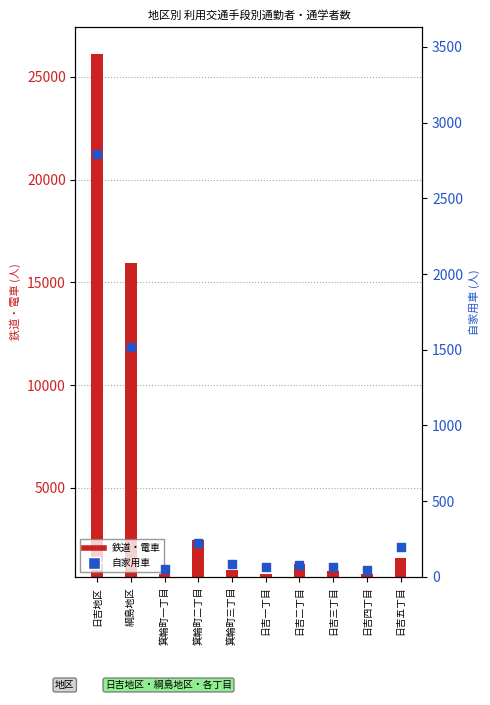

Which series reaches the minimum Y coordinate?

自家用車